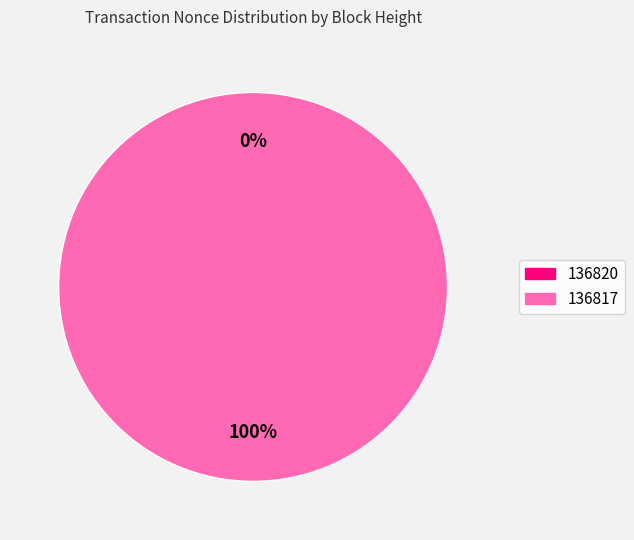

Does 136820 account for over 50% of the chart?

No